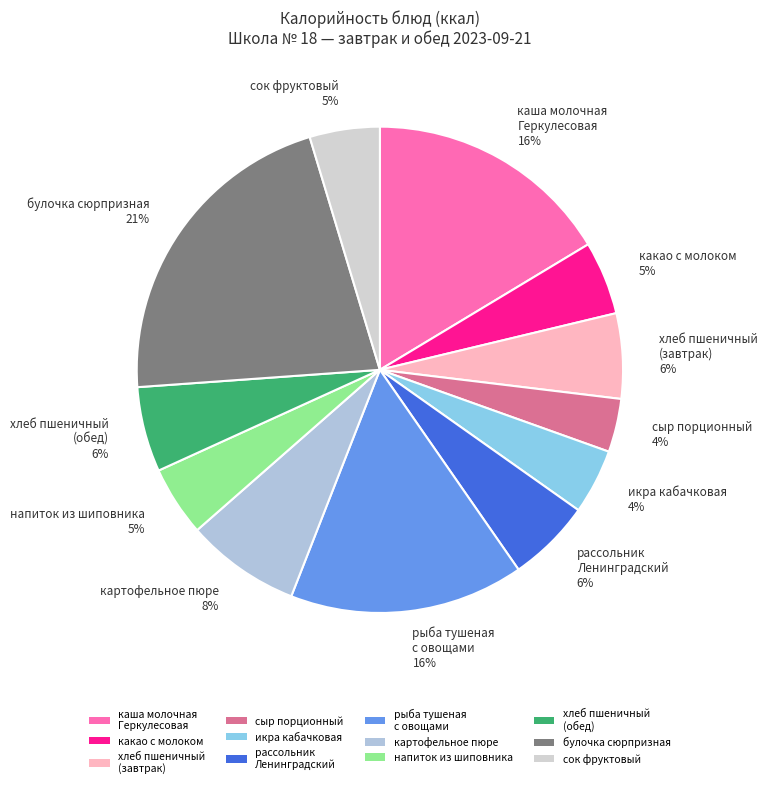

To the nearest percent, what is the difference between the хлеб пшеничный (обед) 6% and какао с молоком 5% slice percentages?

1%